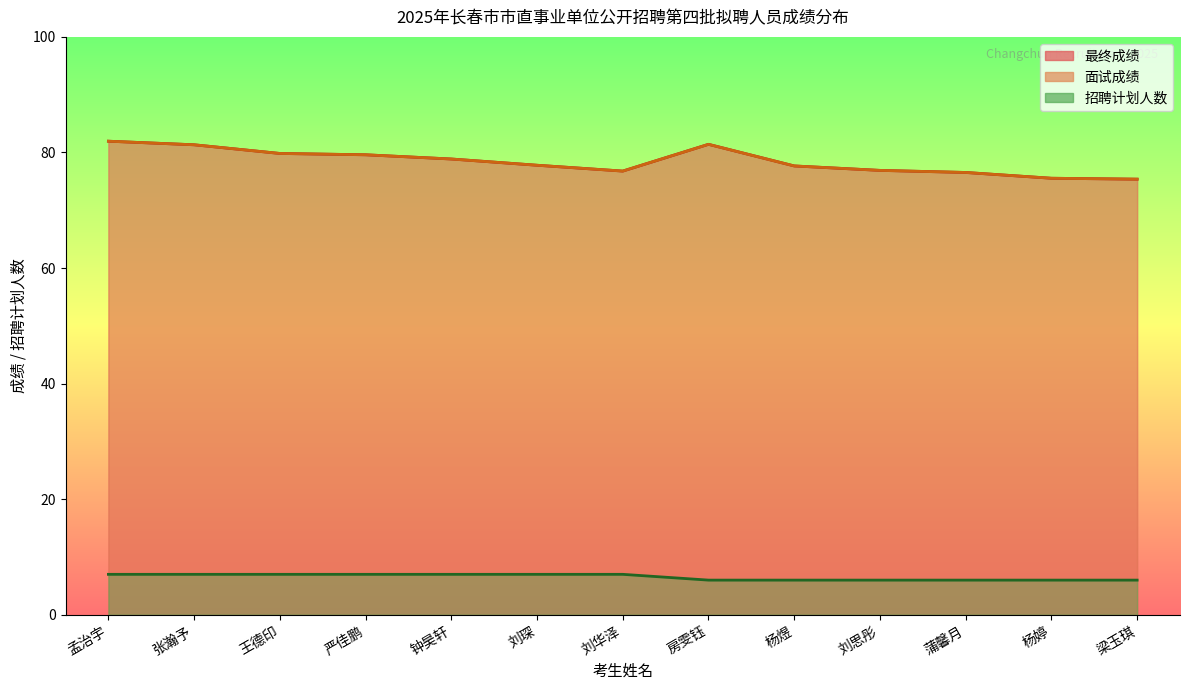

What is the spread (max minus min) of values at 房雯钰?

75.4